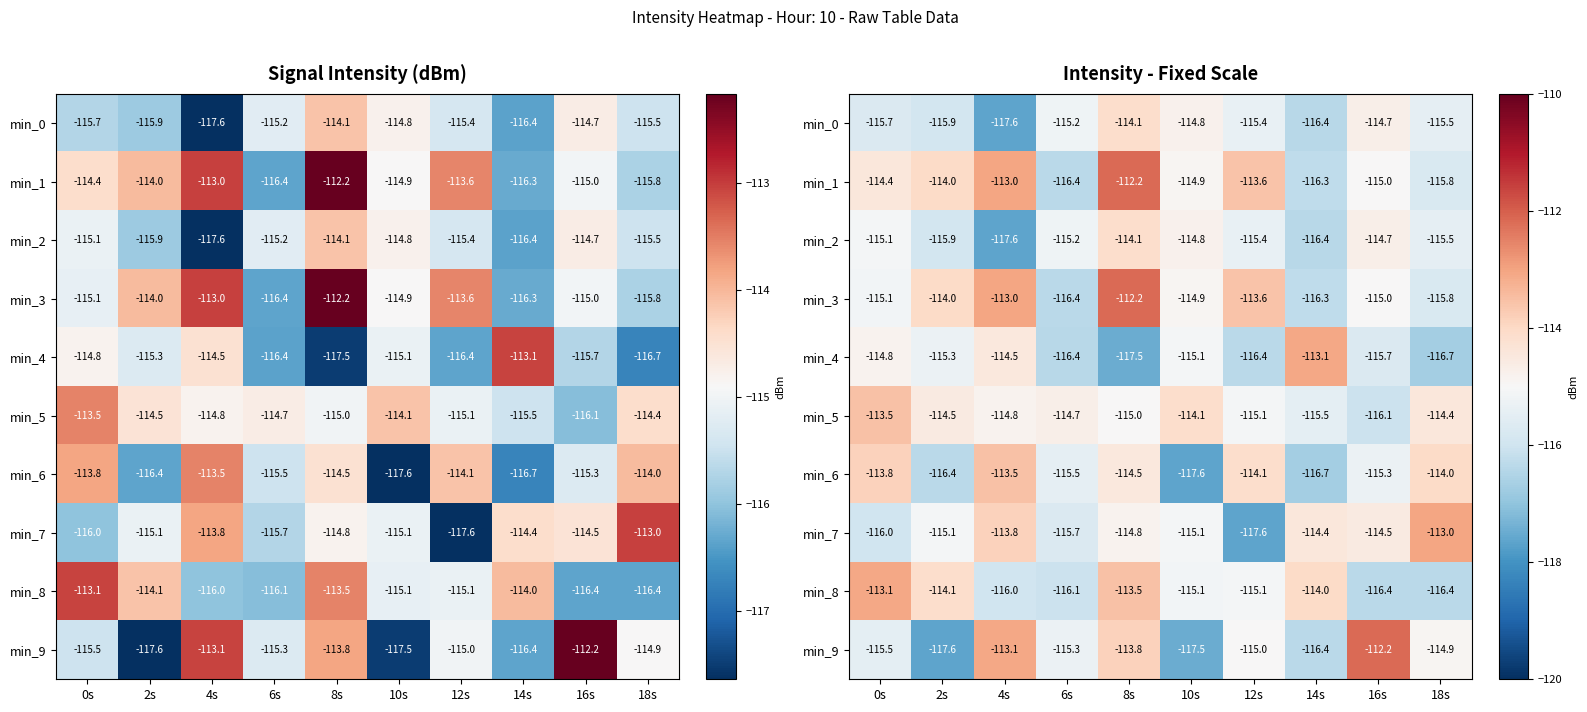

List the series in order of their peak value, highest first.

min_1, min_3, min_9, min_7, min_4, min_8, min_5, min_6, min_0, min_2